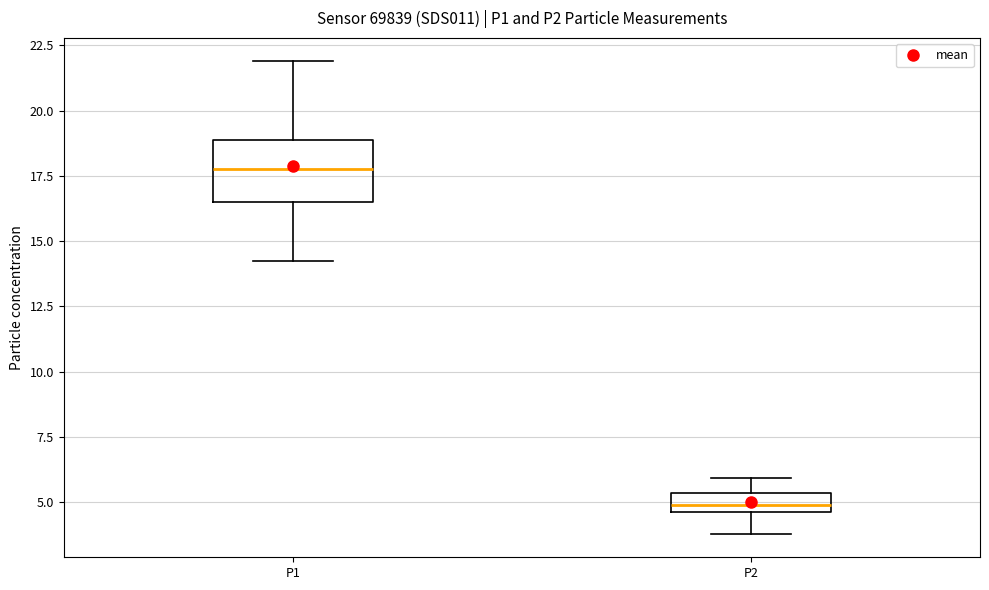

Where does the lower whisker of the box for P2 end on the y-axis? The values are not printed on the chart, so give them approximately, as read against the axis.

4.0